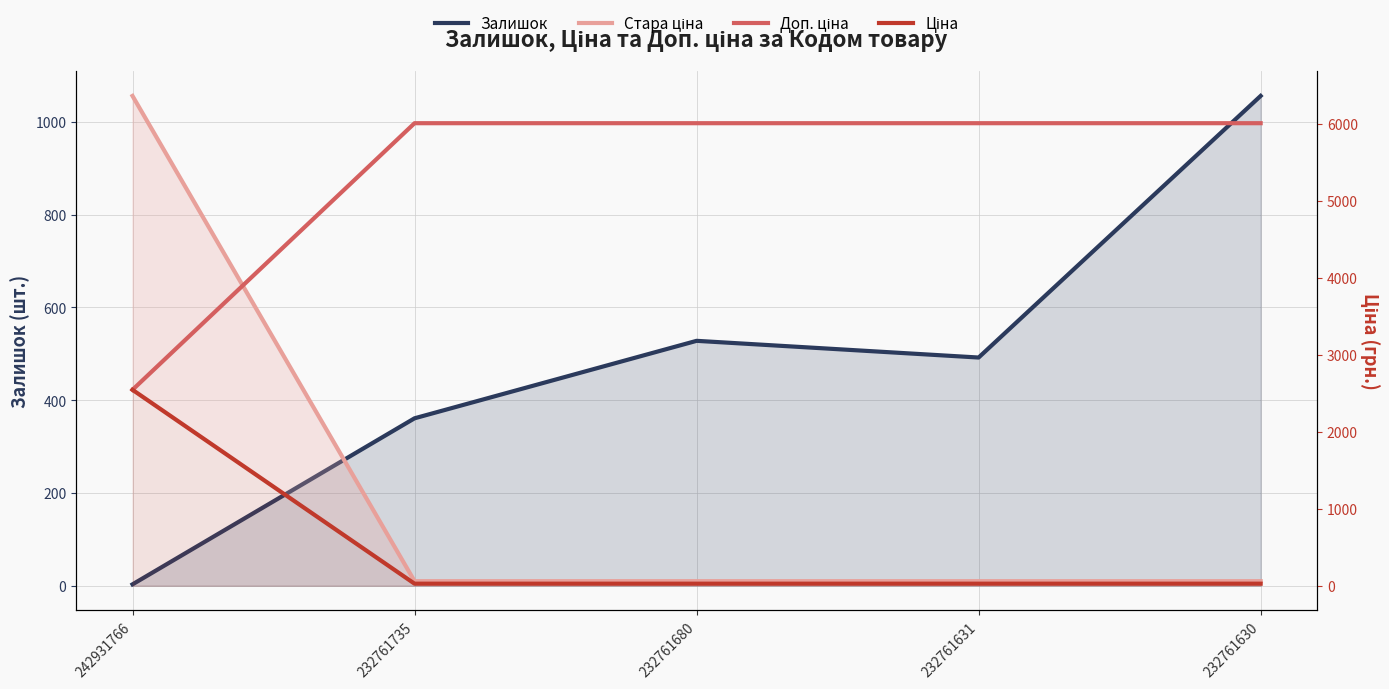

What is the difference between the maximum and minimum values in the Доп. ціна series?

3464.0